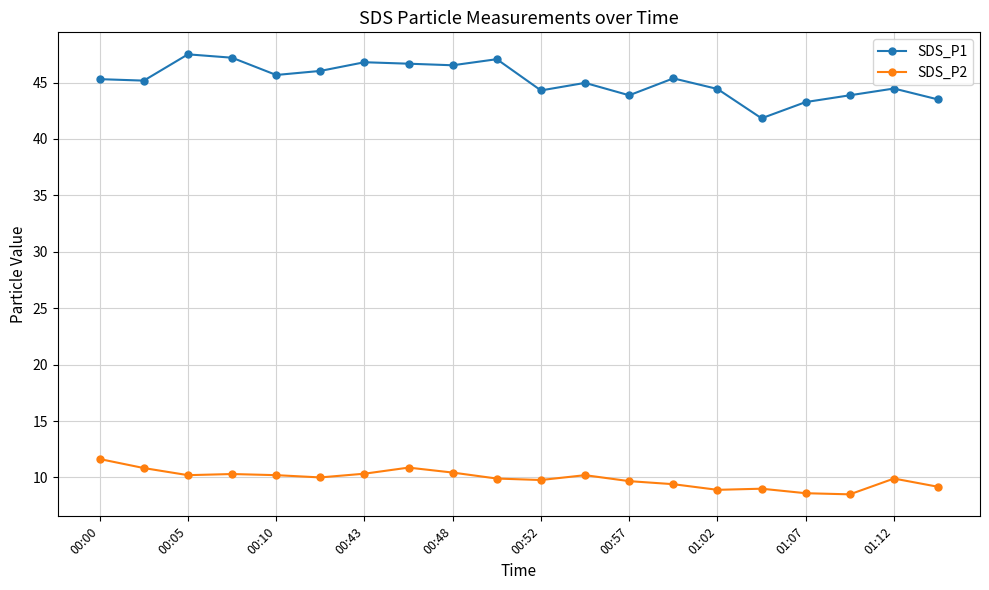

What is the average value of the SDS_P2 series?

9.9